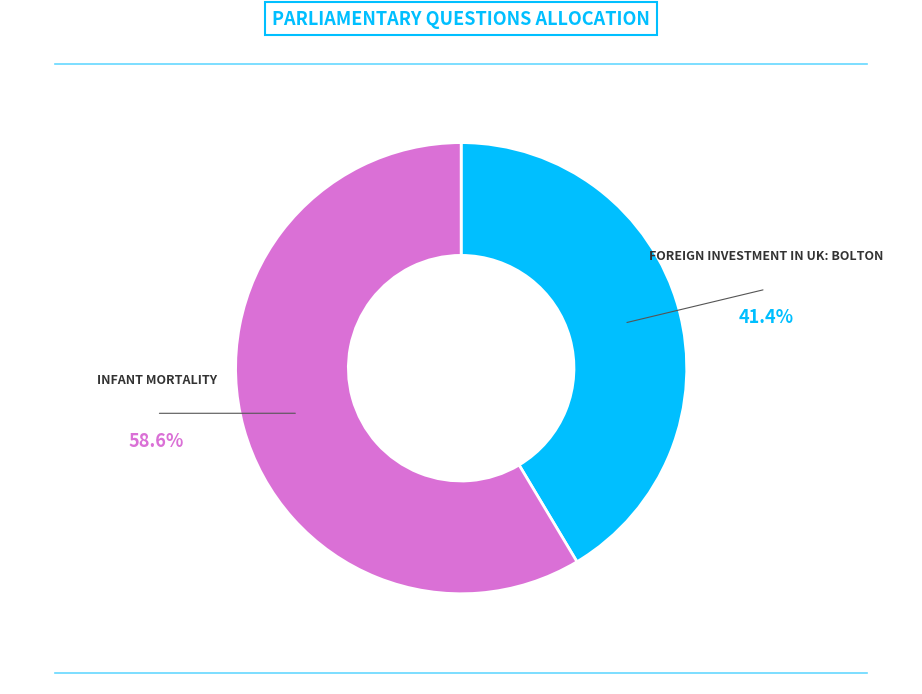

Is there any slice that represents more than half of the pie?

Yes